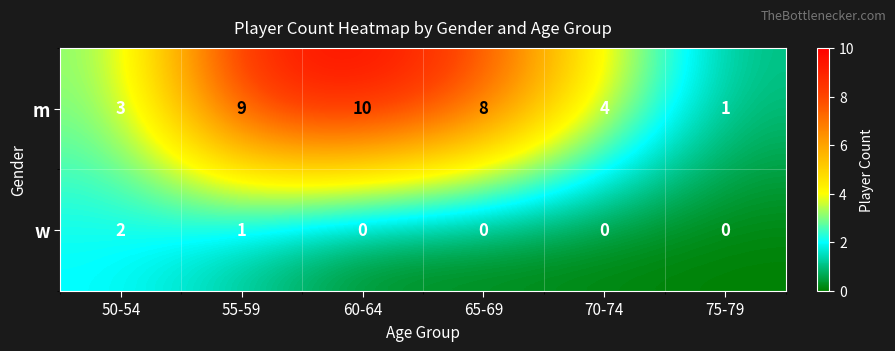

Which label corresponds to the largest value in the chart?

60-64